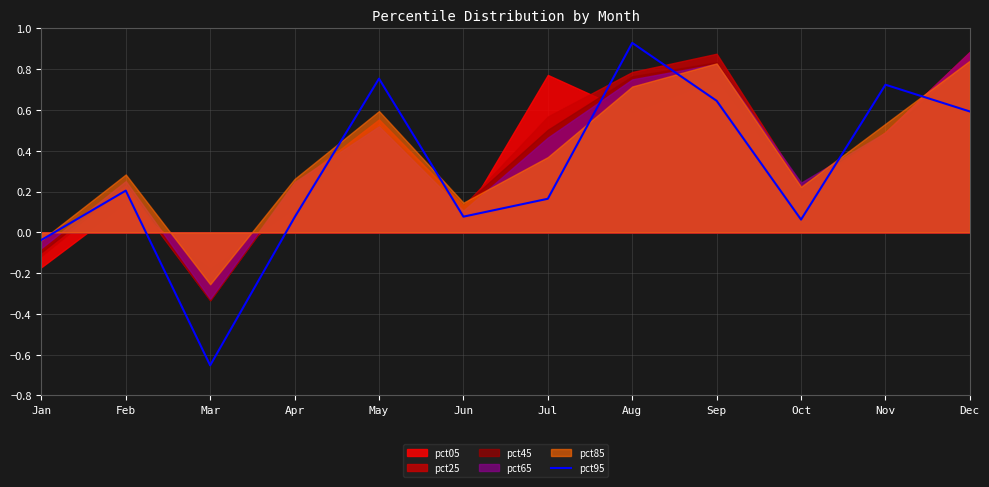

At which label is the value closest to 0?

Jan